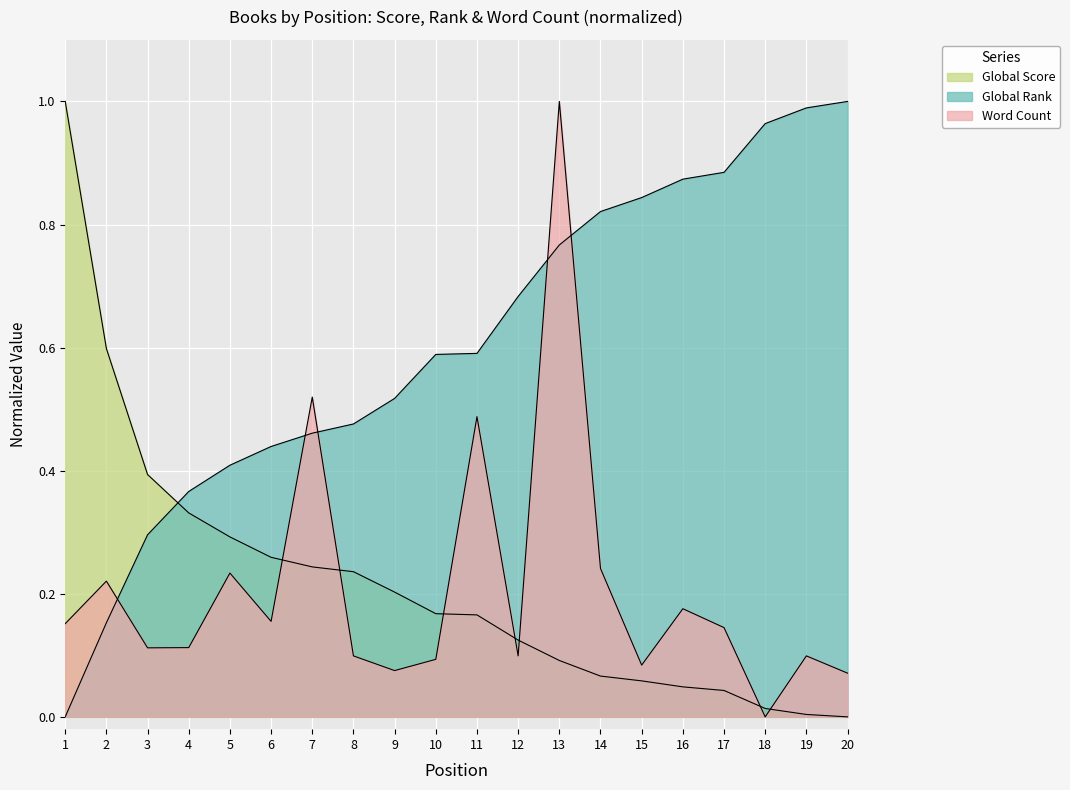

How many intersections are there between Word Count and Global Score?

7